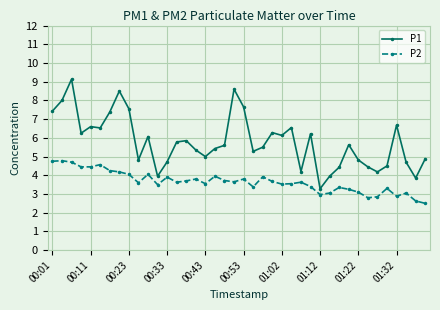

How many series are shown in this chart?

2